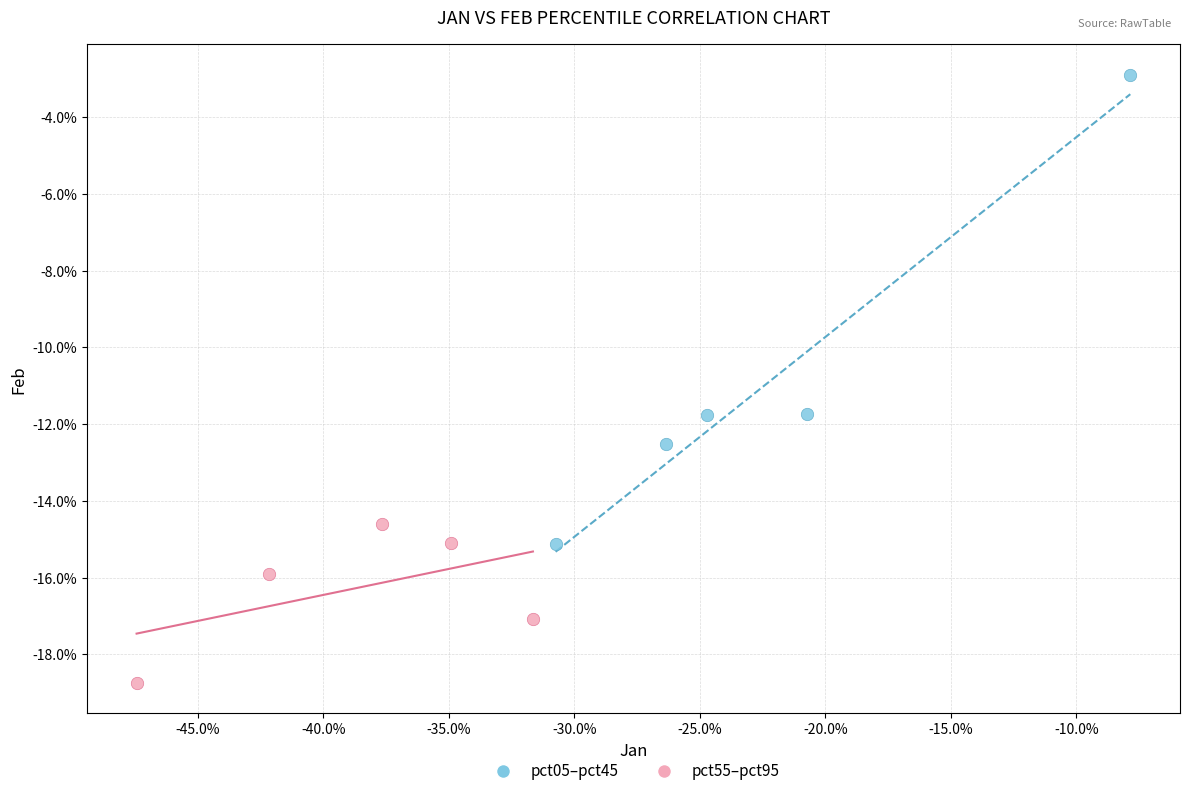

Which series contains the lowest Y value?

pct55–pct95